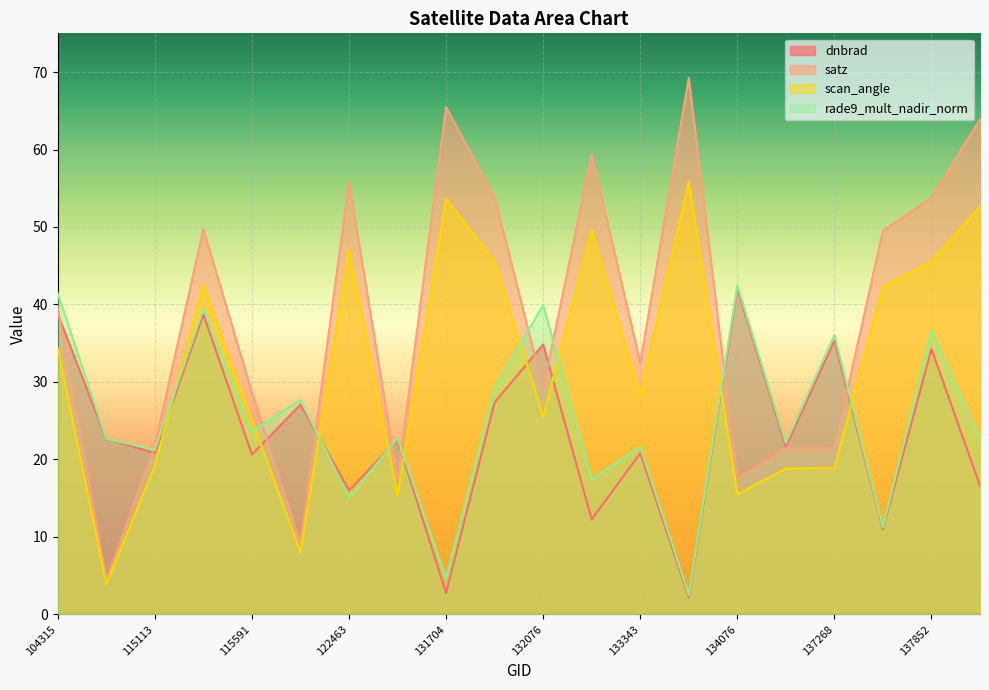

What is the total value across all series at 132798?

138.7